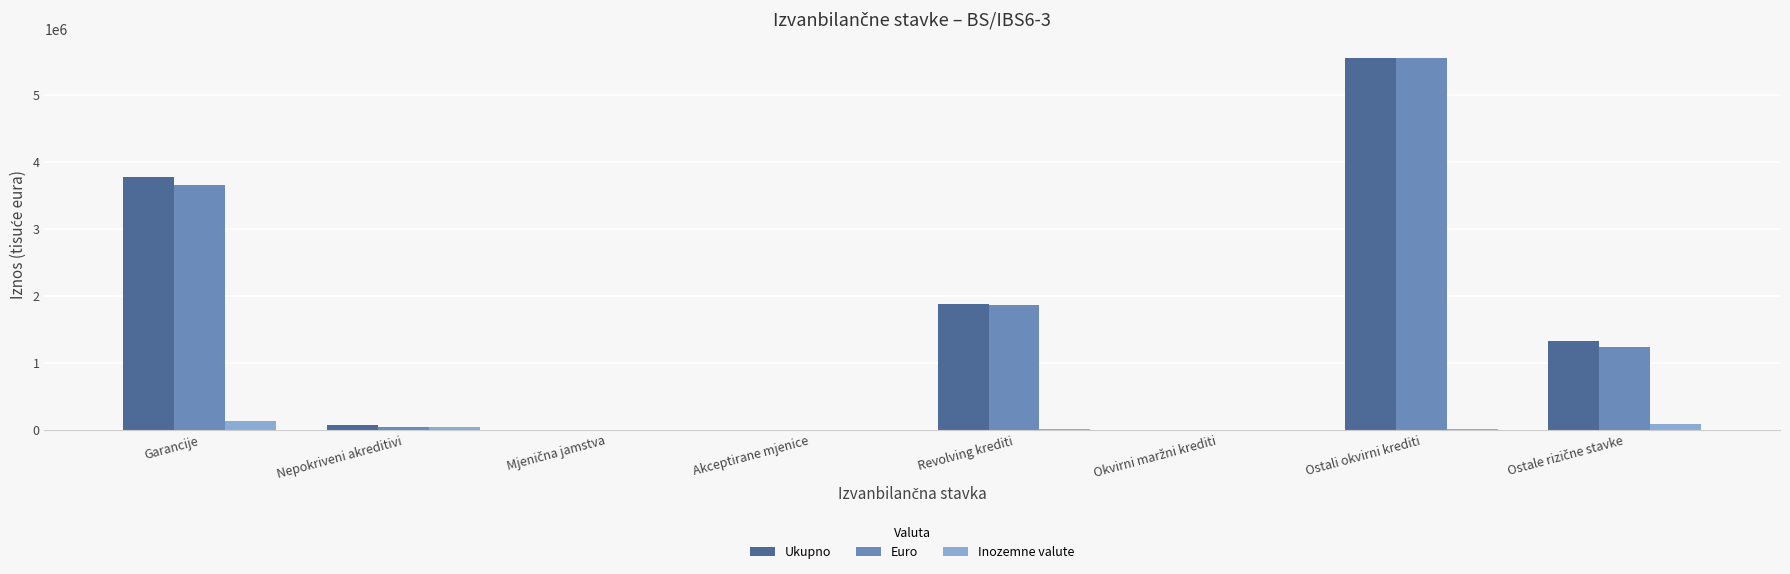

What is the sum of all Euro values?

12344091